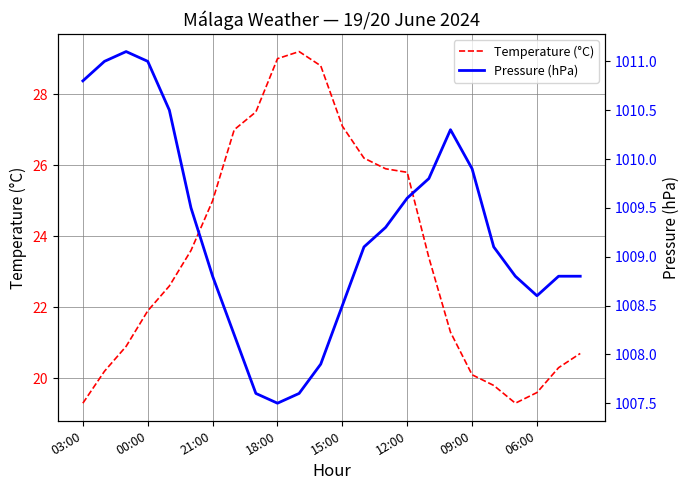

What is the value of the Temperature (°C) point at the 18th from the left?

21.3